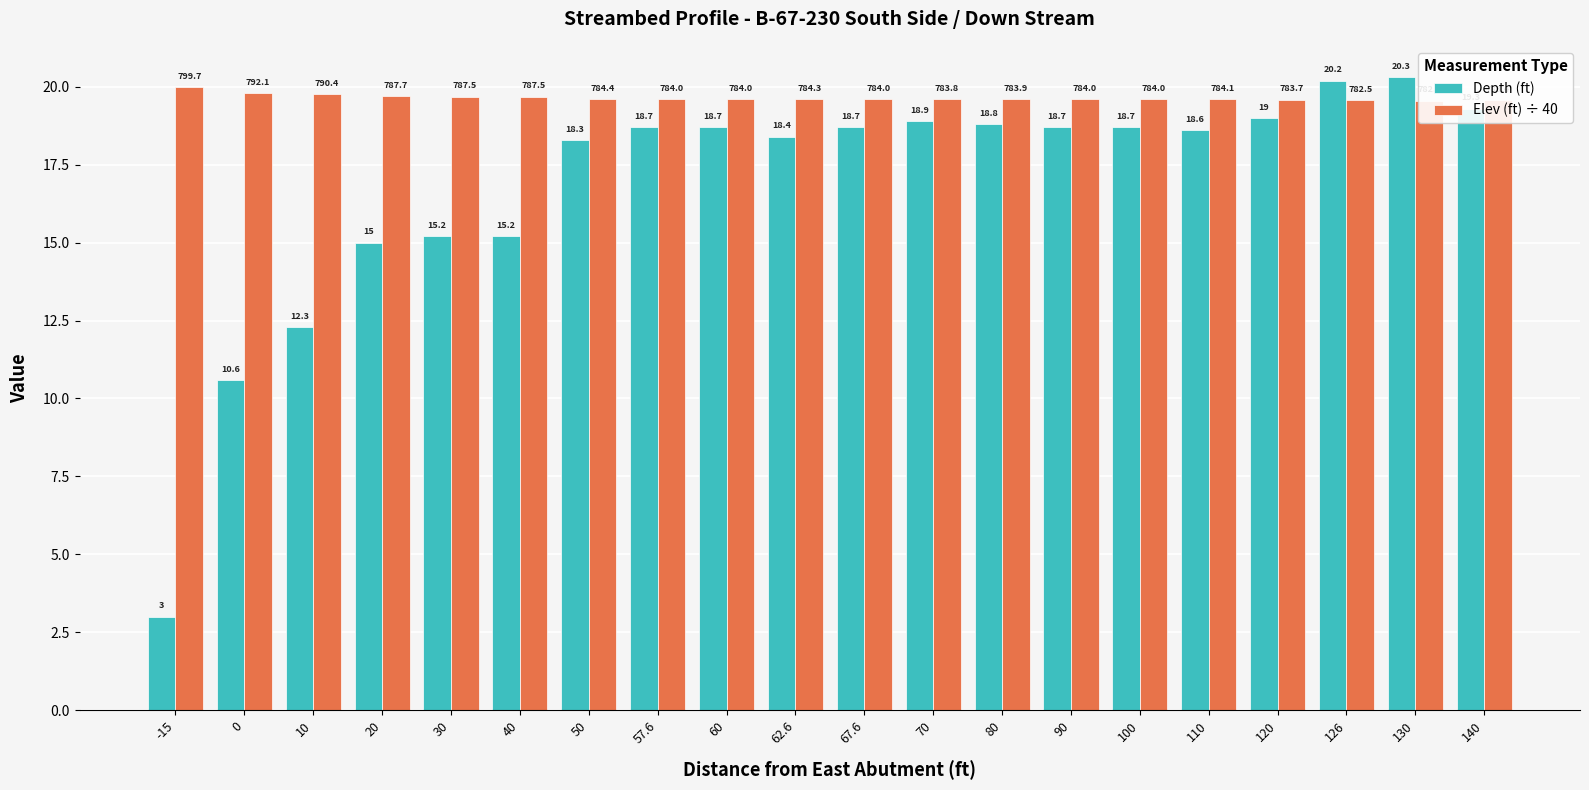

Which category has the highest value across all series?

130